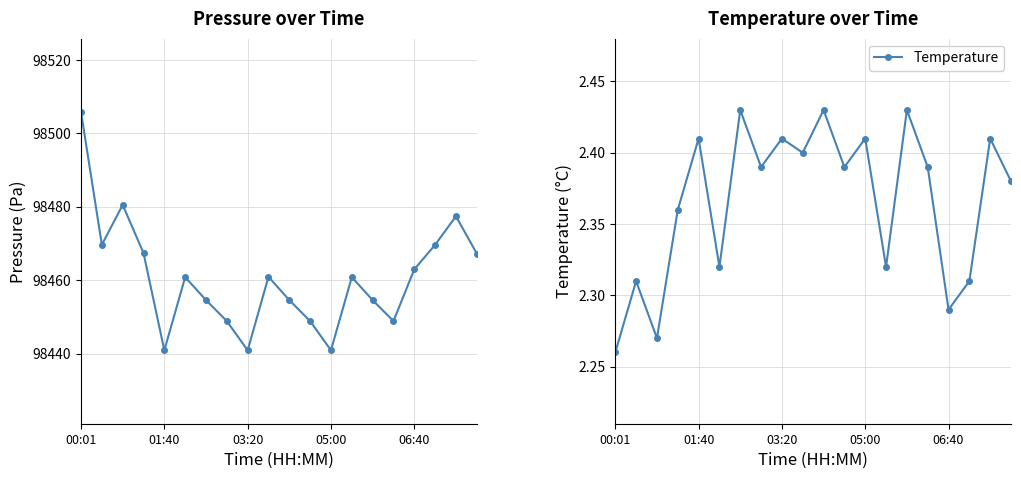

Which category has the highest value in the Temperature series?

6